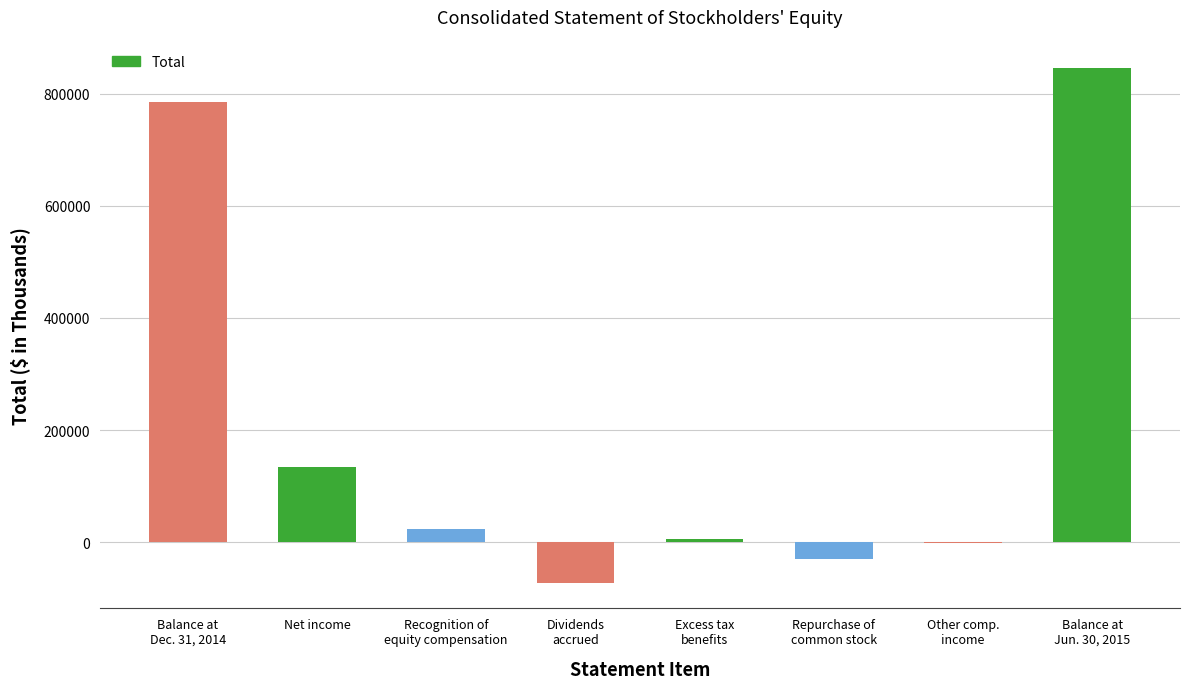

What is the maximum value shown in the chart?

845639